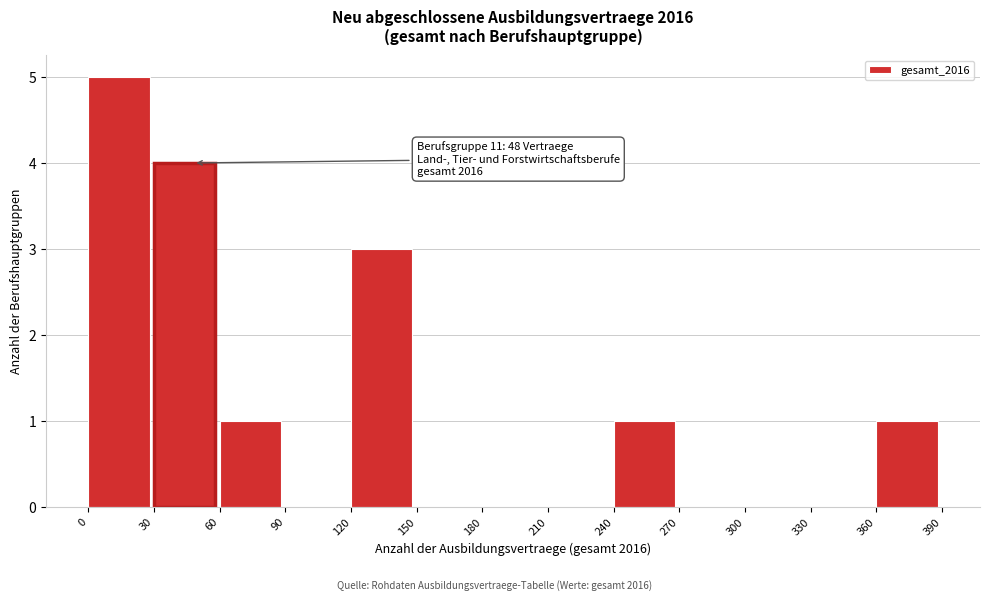

Over which range of the x-axis is the bar tallest?

0 to 30